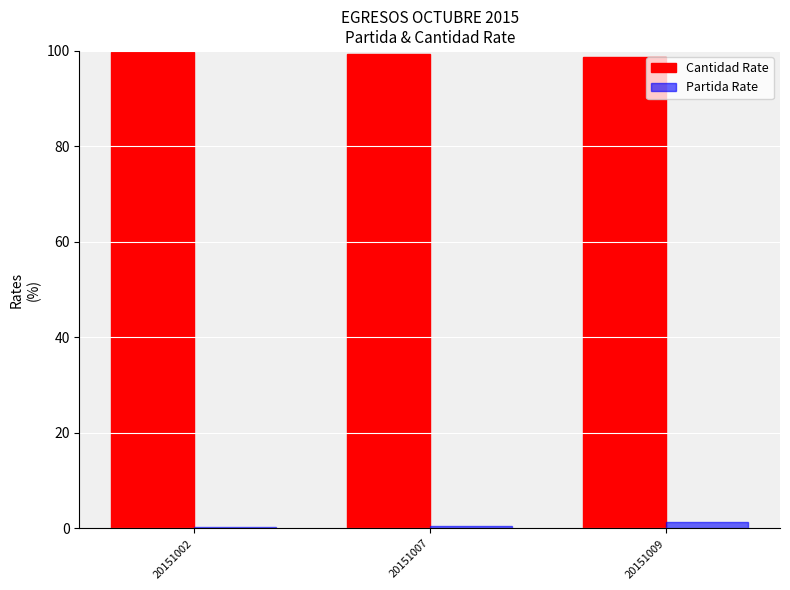

What is the maximum value shown in the chart?

99.7